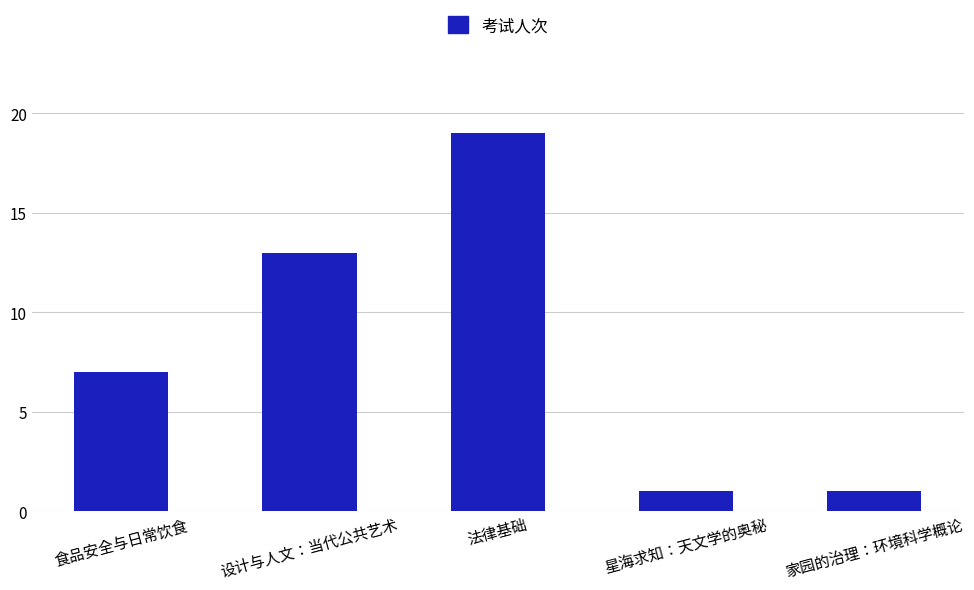

How many values are between 1 and 13?

4